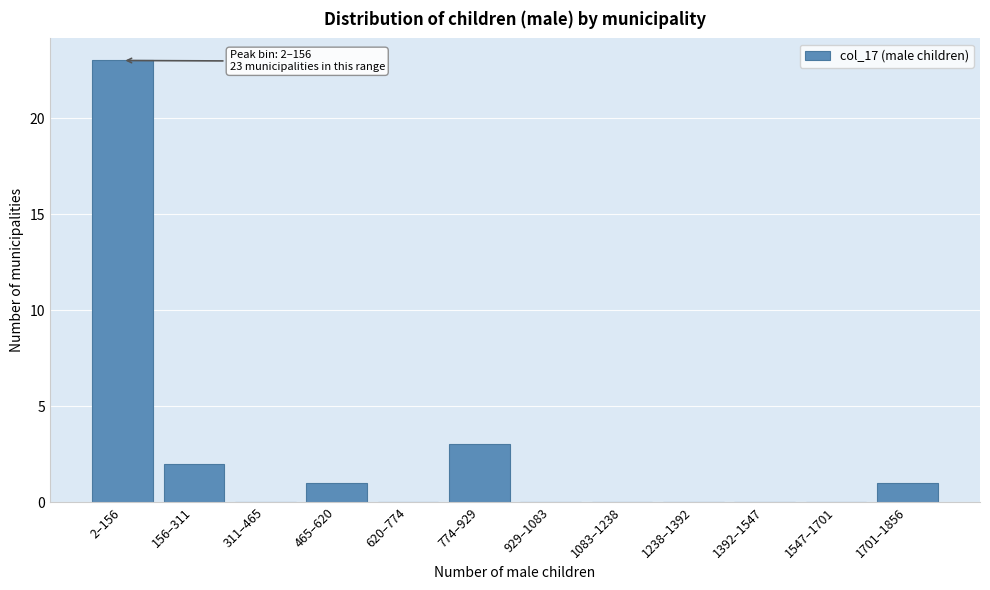

Reading left to right, list all the values displayed in this chart.

2–156=23	156–311=2	311–465=0	465–620=1	620–774=0	774–929=3	929–1083=0	1083–1238=0	1238–1392=0	1392–1547=0	1547–1701=0	1701–1856=1